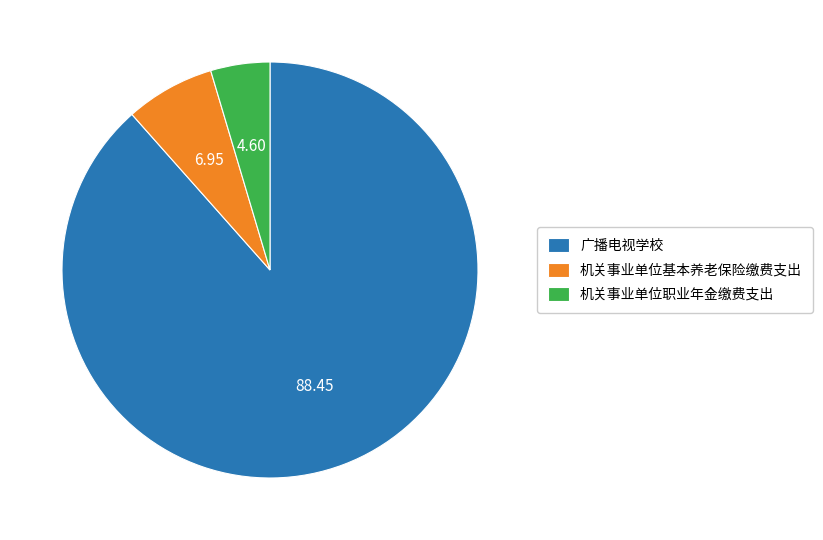

Is 广播电视学校 the majority of the pie?

Yes